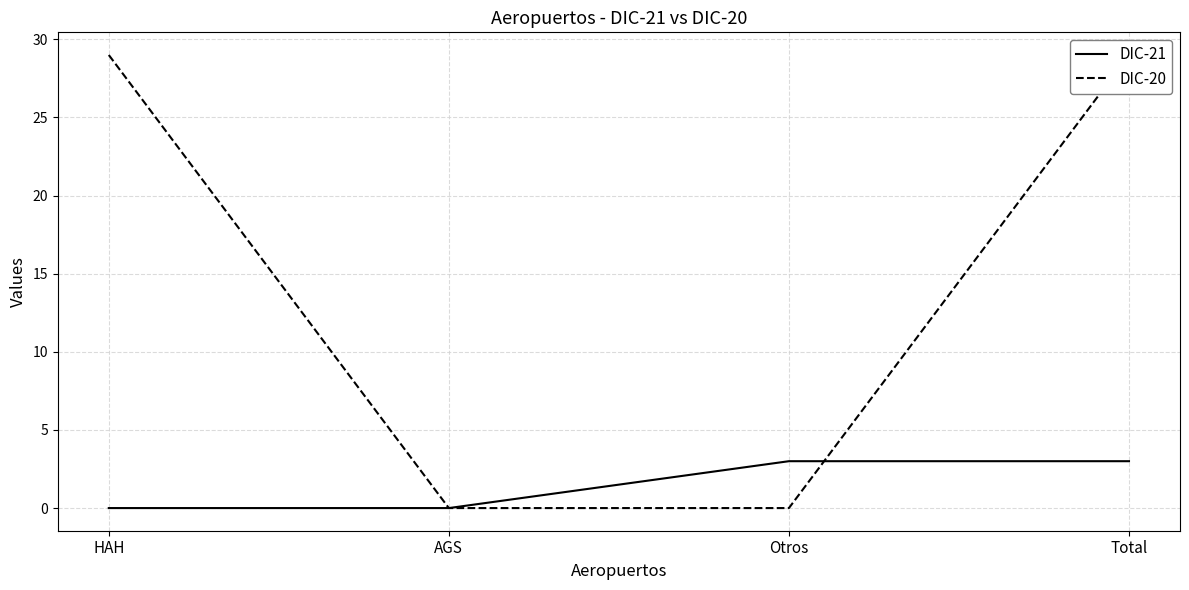

Reading left to right, transcribe all the data shown in this chart.

DIC-21: 0	0	3	3
DIC-20: 29	0	0	29